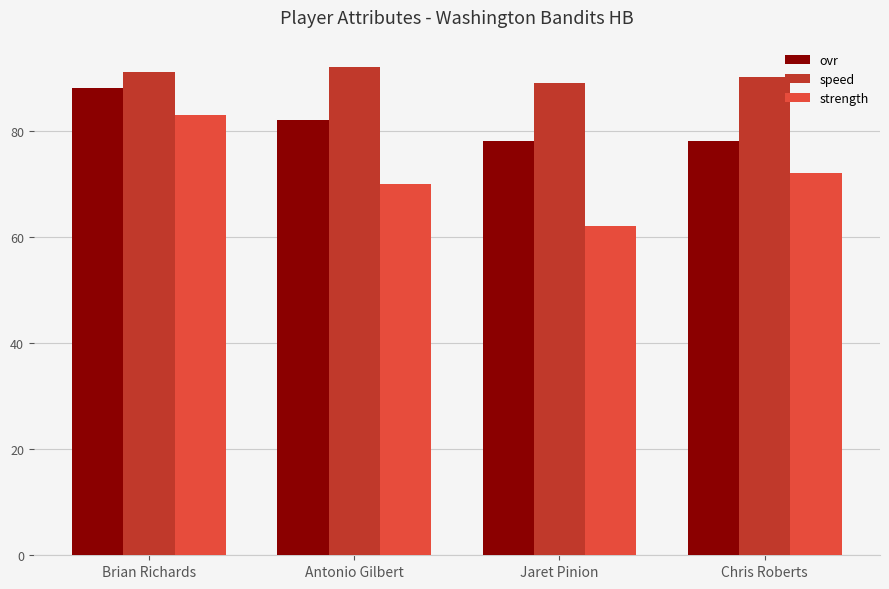

What is the difference between the highest and lowest values at Chris Roberts?

18